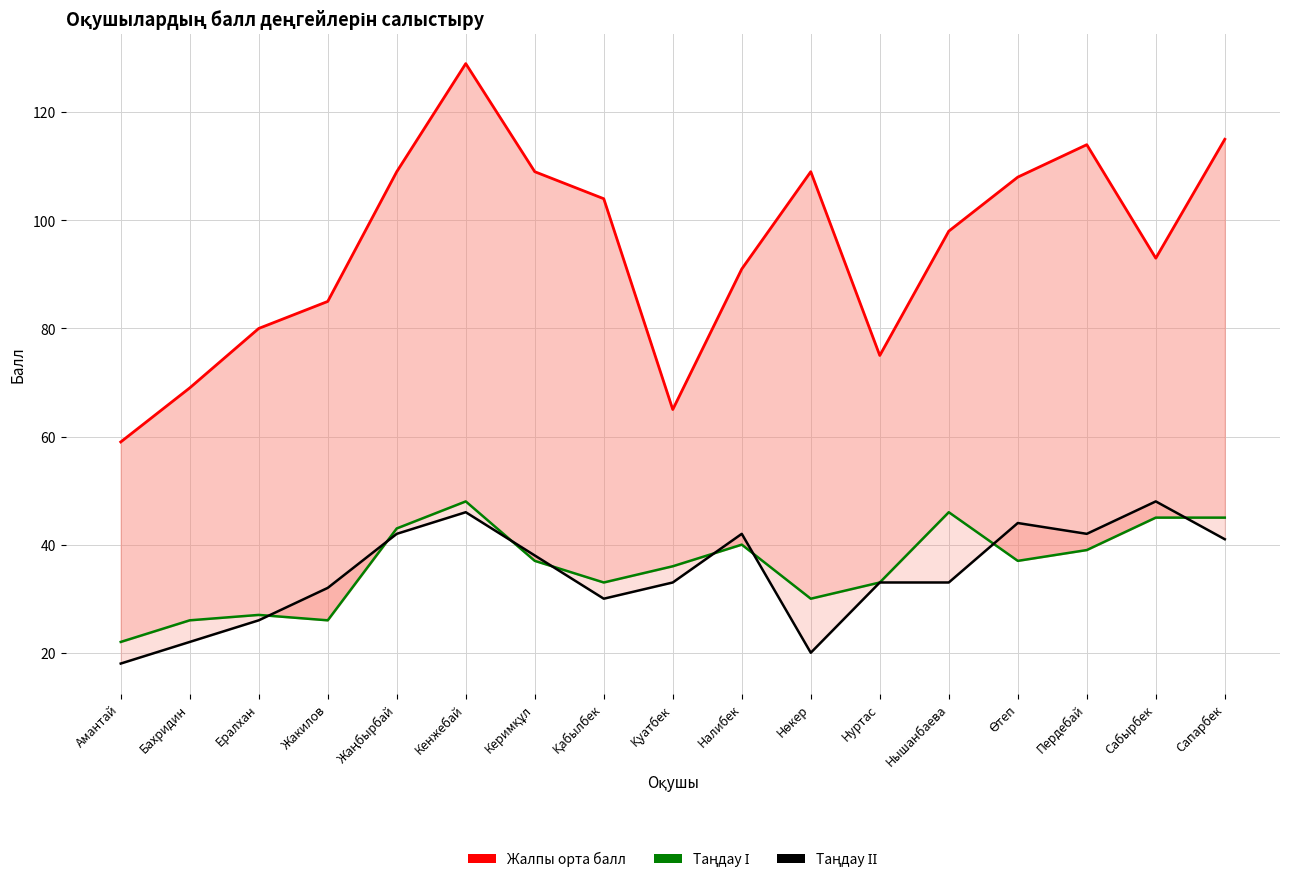

True or false: Жалпы орта балл has a value of 52 at Қабылбек.

False